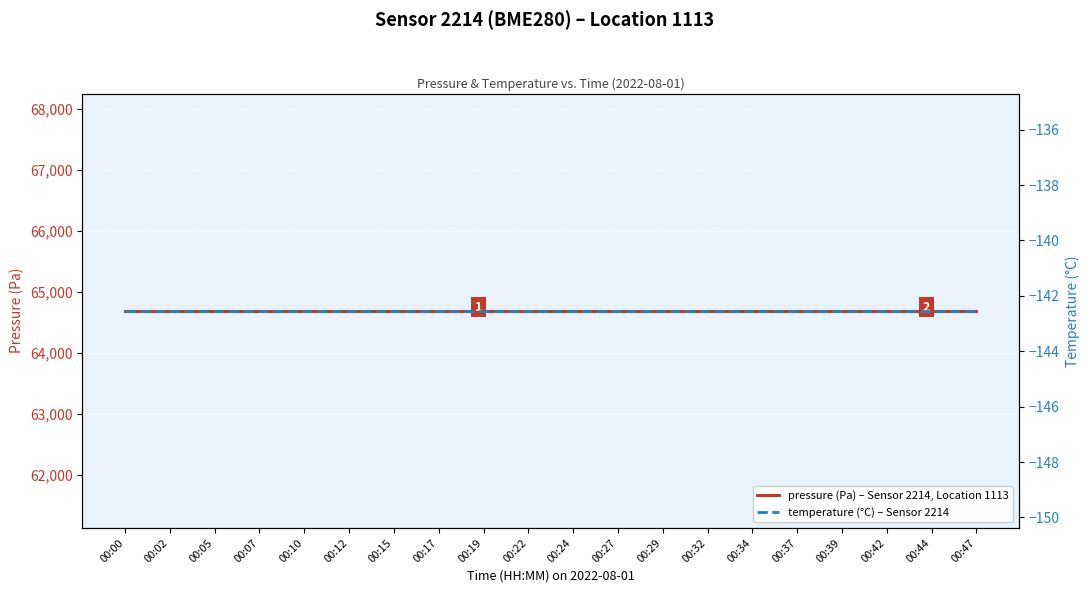

What are all the series names shown in the legend?

pressure (Pa) – Sensor 2214, Location 1113, temperature (°C) – Sensor 2214